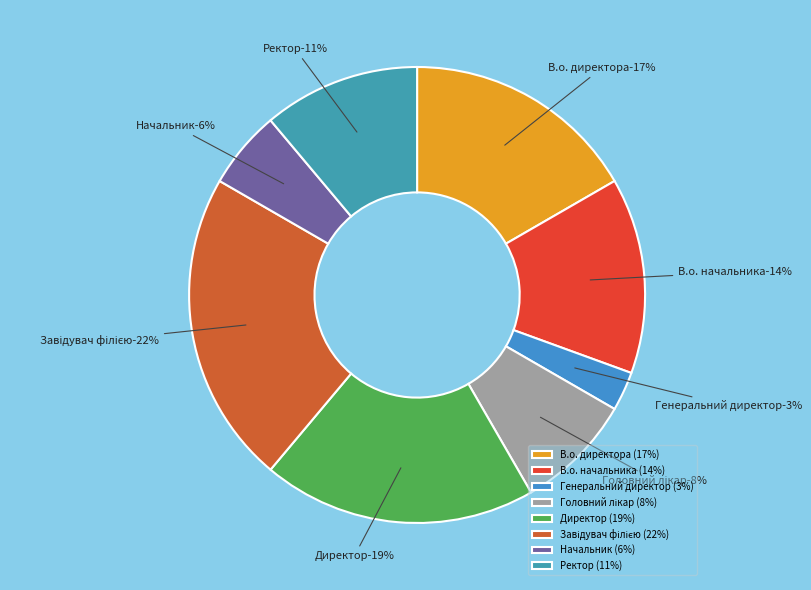

To the nearest percent, what is the average slice percentage?

12%